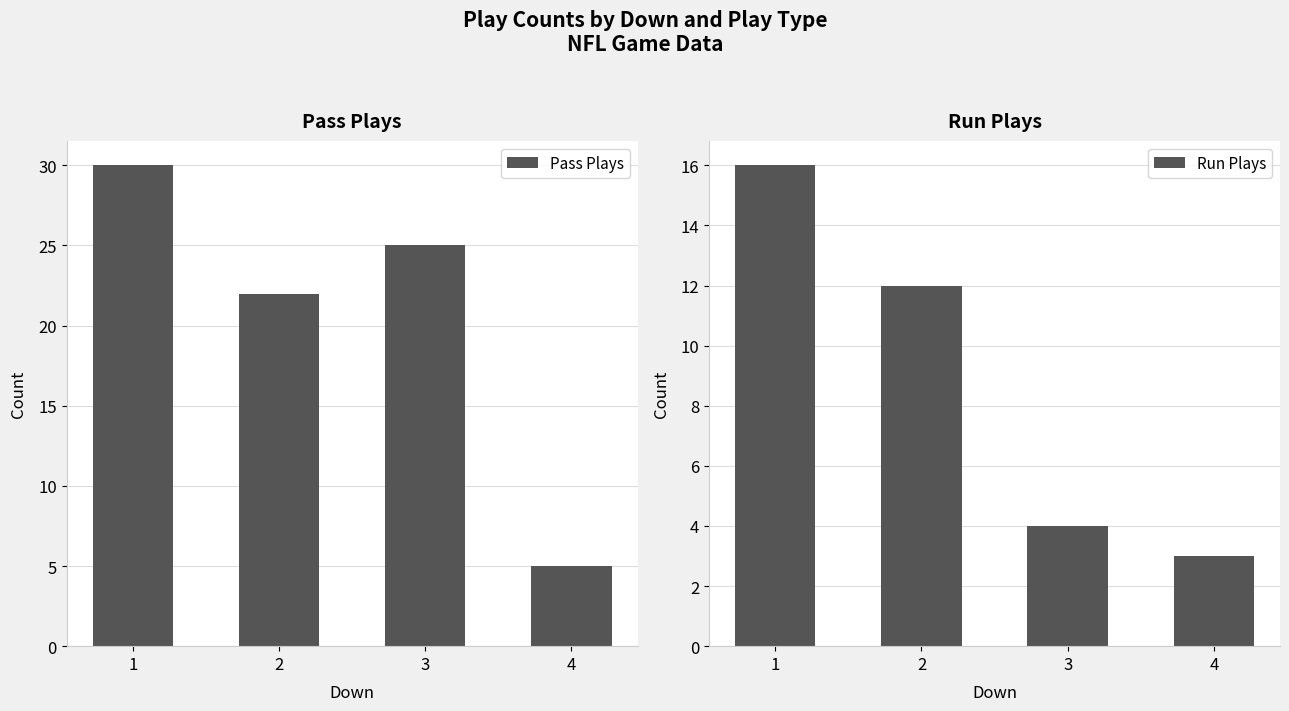

How many categories are shown in the chart?

4